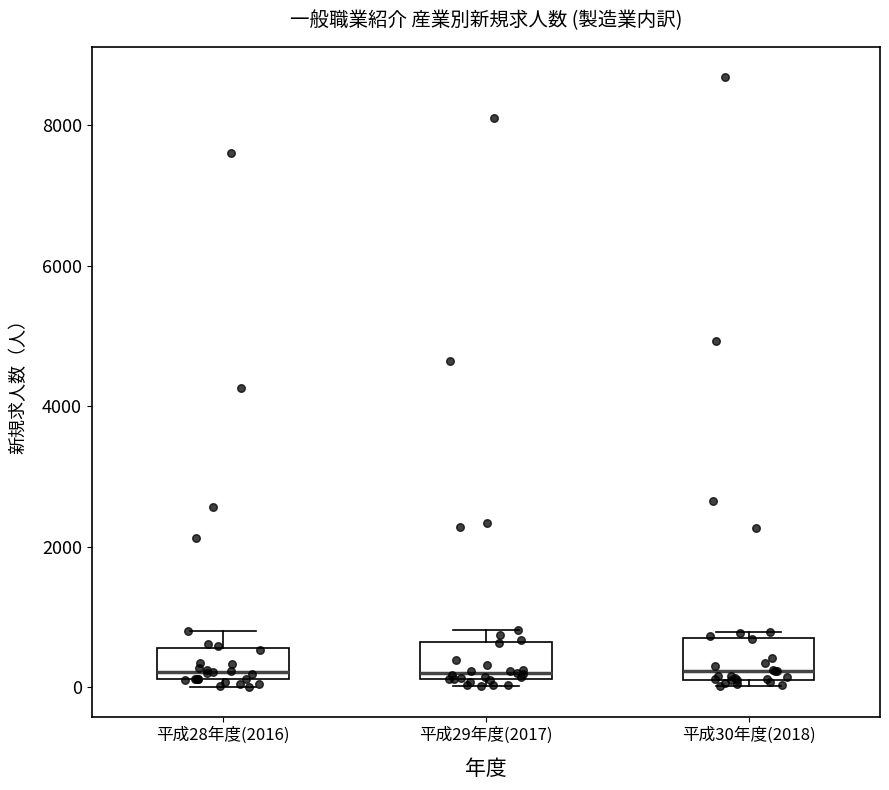

Reading left to right, transcribe this box plot: for each box, give where its median line is, the range the box spans, and where its two whiskers end, as read against the y-axis. The values are not printed on the chart, so give them approximately, as read against the axis.

平成28年度(2016): median 200 (just above the box's lower edge), box 200 to 600, whiskers 0 to 800
平成29年度(2017): median 200 (just above the box's lower edge), box 200 to 600, whiskers 0 to 800
平成30年度(2018): median 200 (just above the box's lower edge), box 200 to 800, whiskers 0 to 800 (just above the box's upper edge)